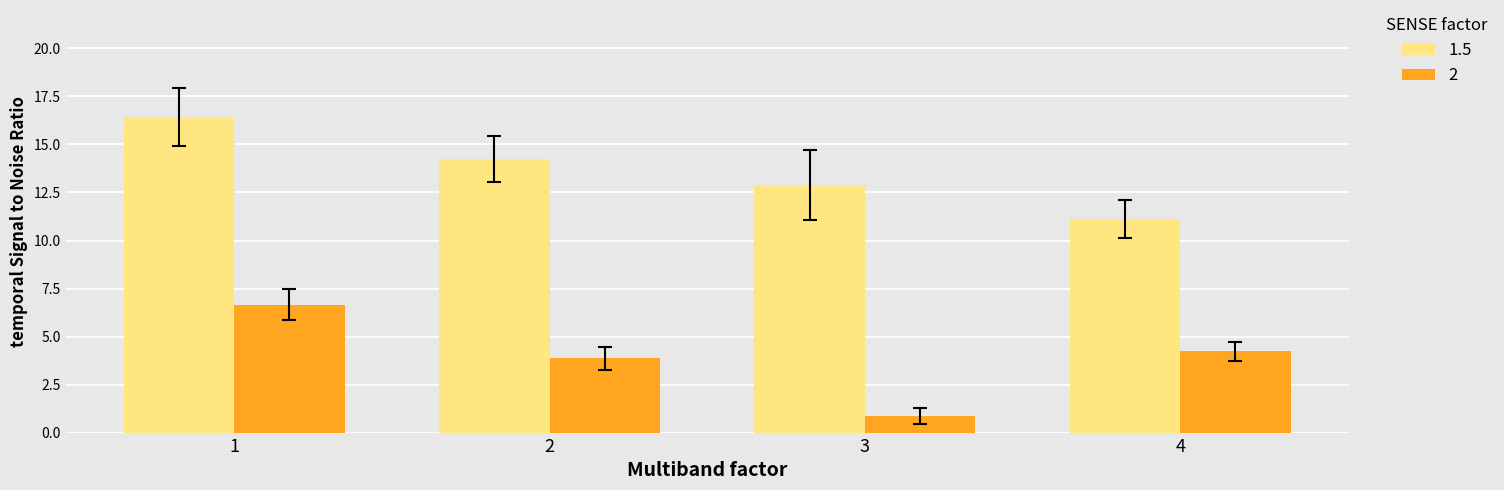

What are all the series names shown in the legend?

1.5, 2